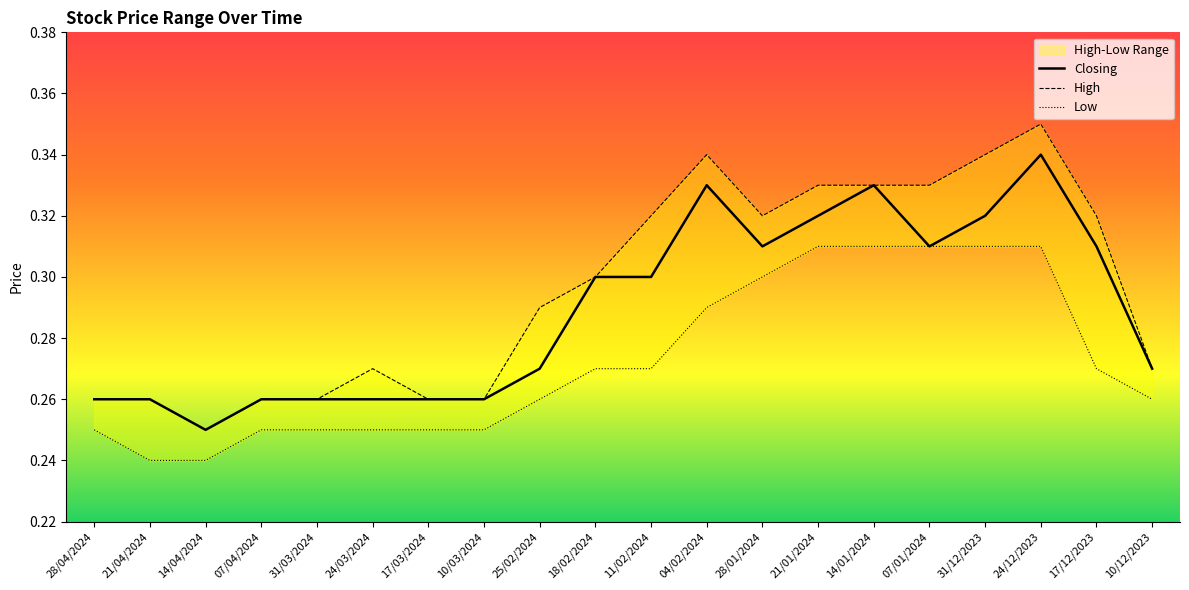

True or false: Closing and High cross at least once.

False